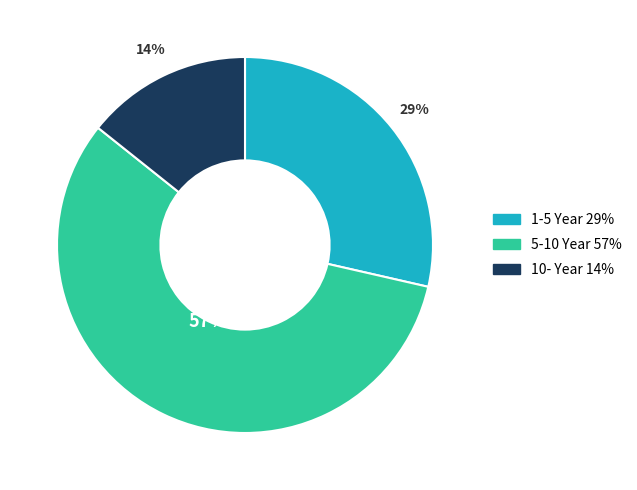

True or false: 5-10 Year accounts for 49% of the total.

False